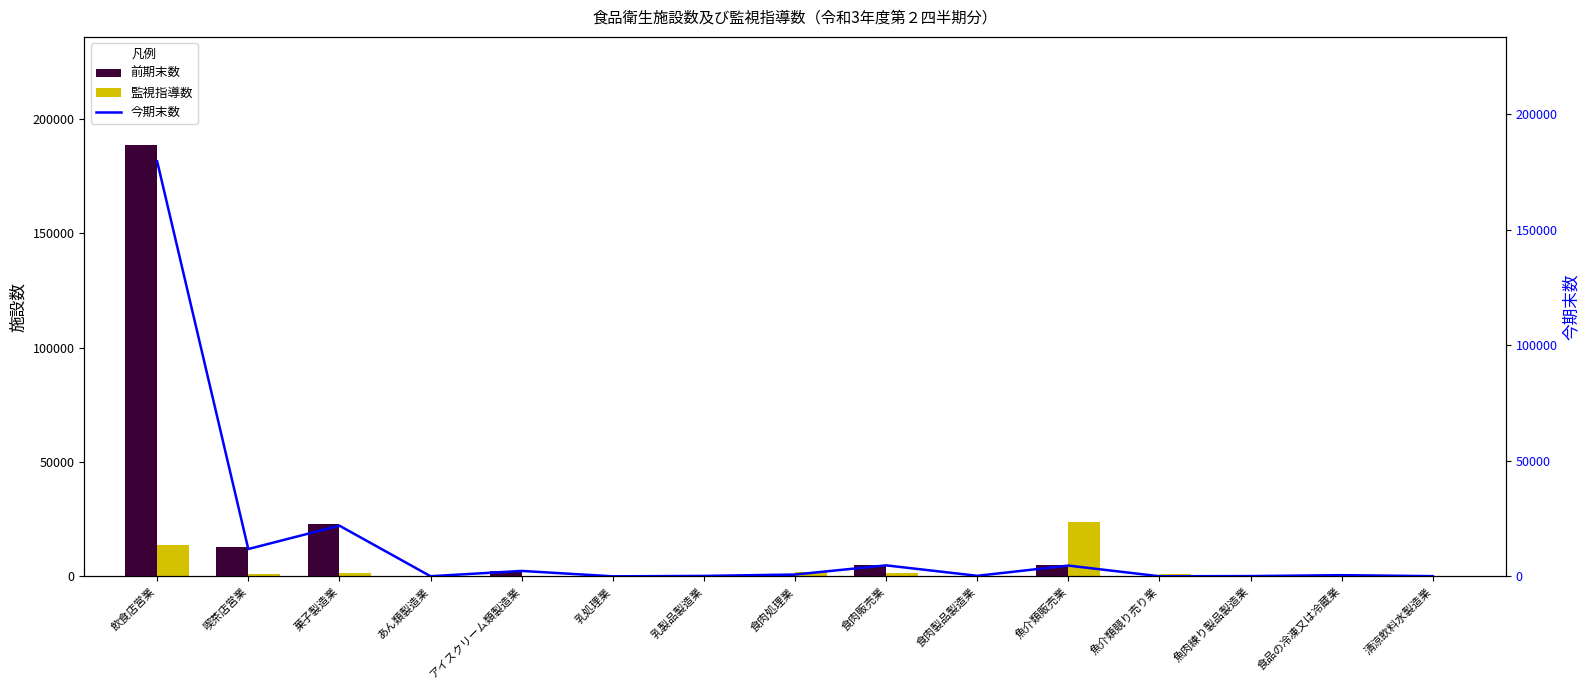

Reading left to right, transcribe all the data shown in this chart.

前期末数: 飲食店営業=188657	喫茶店営業=12950	菓子製造業=22859	あん類製造業=52	アイスクリーム類製造業=2467	乳処理業=8	乳製品製造業=197	食肉処理業=819	食肉販売業=4948	食肉製品製造業=250	魚介類販売業=4838	魚介類競り売り業=34	魚肉練り製品製造業=123	食品の冷凍又は冷蔵業=609	清涼飲料水製造業=87
監視指導数: 飲食店営業=13667	喫茶店営業=845	菓子製造業=1401	あん類製造業=7	アイスクリーム類製造業=188	乳処理業=7	乳製品製造業=41	食肉処理業=1910	食肉販売業=1339	食肉製品製造業=49	魚介類販売業=23868	魚介類競り売り業=1197	魚肉練り製品製造業=71	食品の冷凍又は冷蔵業=177	清涼飲料水製造業=16
今期末数: 飲食店営業=179670	喫茶店営業=11824	菓子製造業=21947	あん類製造業=50	アイスクリーム類製造業=2346	乳処理業=8	乳製品製造業=187	食肉処理業=785	食肉販売業=4752	食肉製品製造業=235	魚介類販売業=4657	魚介類競り売り業=33	魚肉練り製品製造業=118	食品の冷凍又は冷蔵業=504	清涼飲料水製造業=85